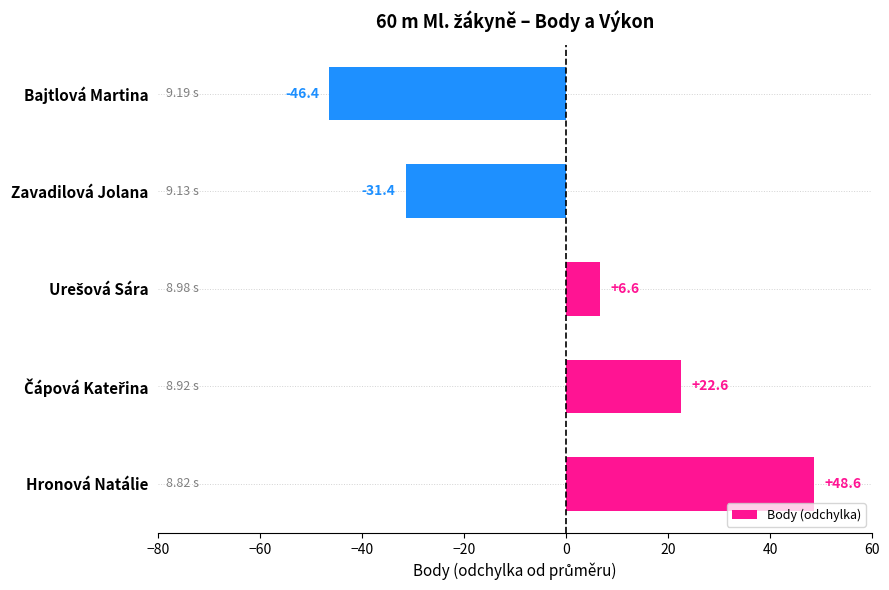

What is the greatest value displayed?

48.6